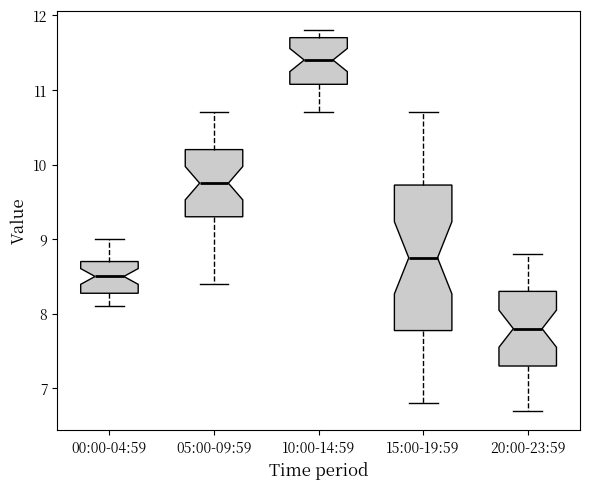

Which box has the highest median line?

10:00-14:59